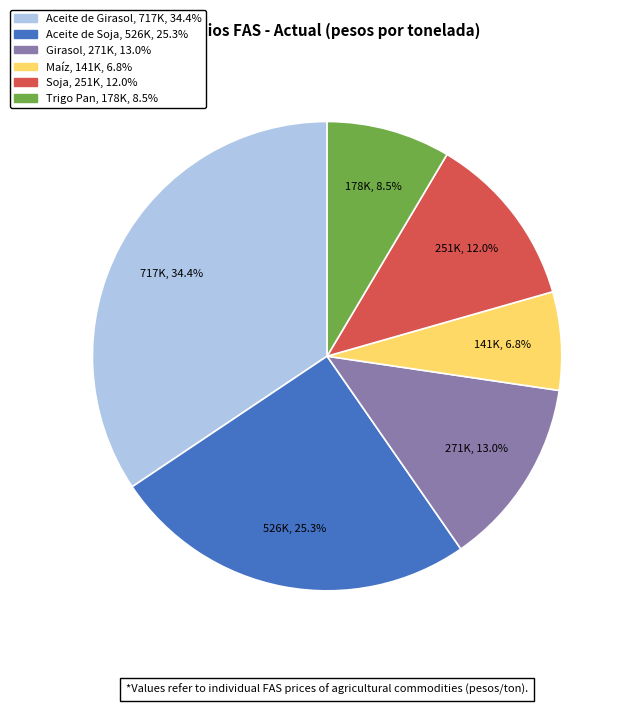

Combined, what portion of the pie is Maíz and Trigo Pan?

15.3%